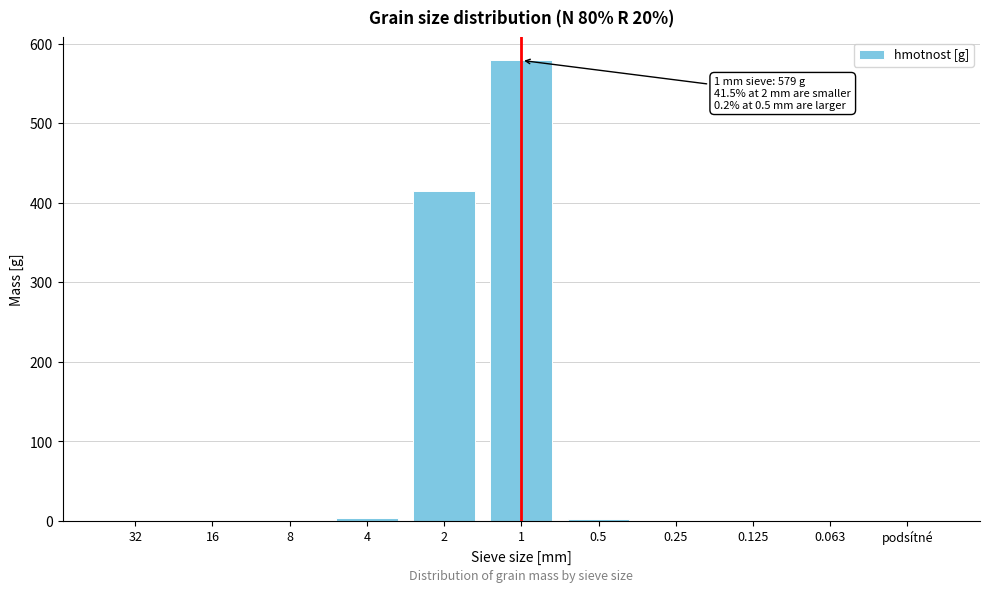

What is the change in value from 16 to 2?

+415